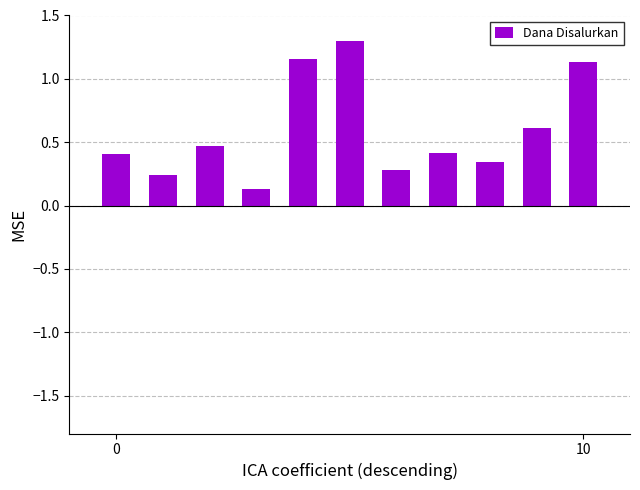

Count the values in the range 0 to 1.

8